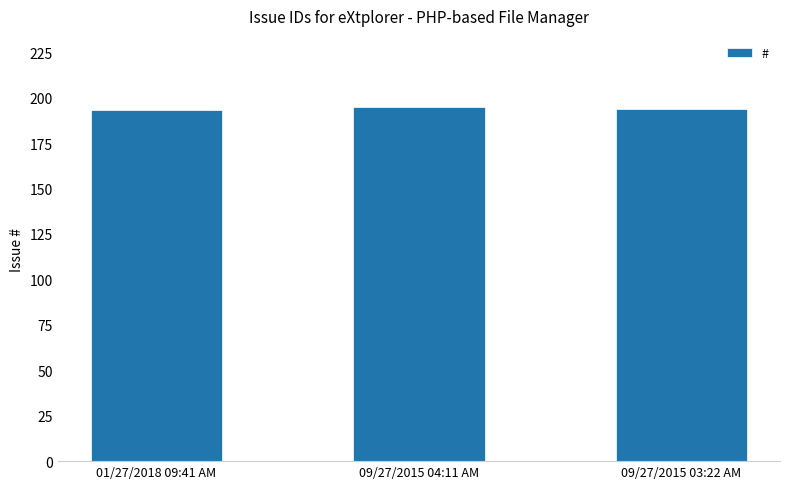

What is the average value?

194